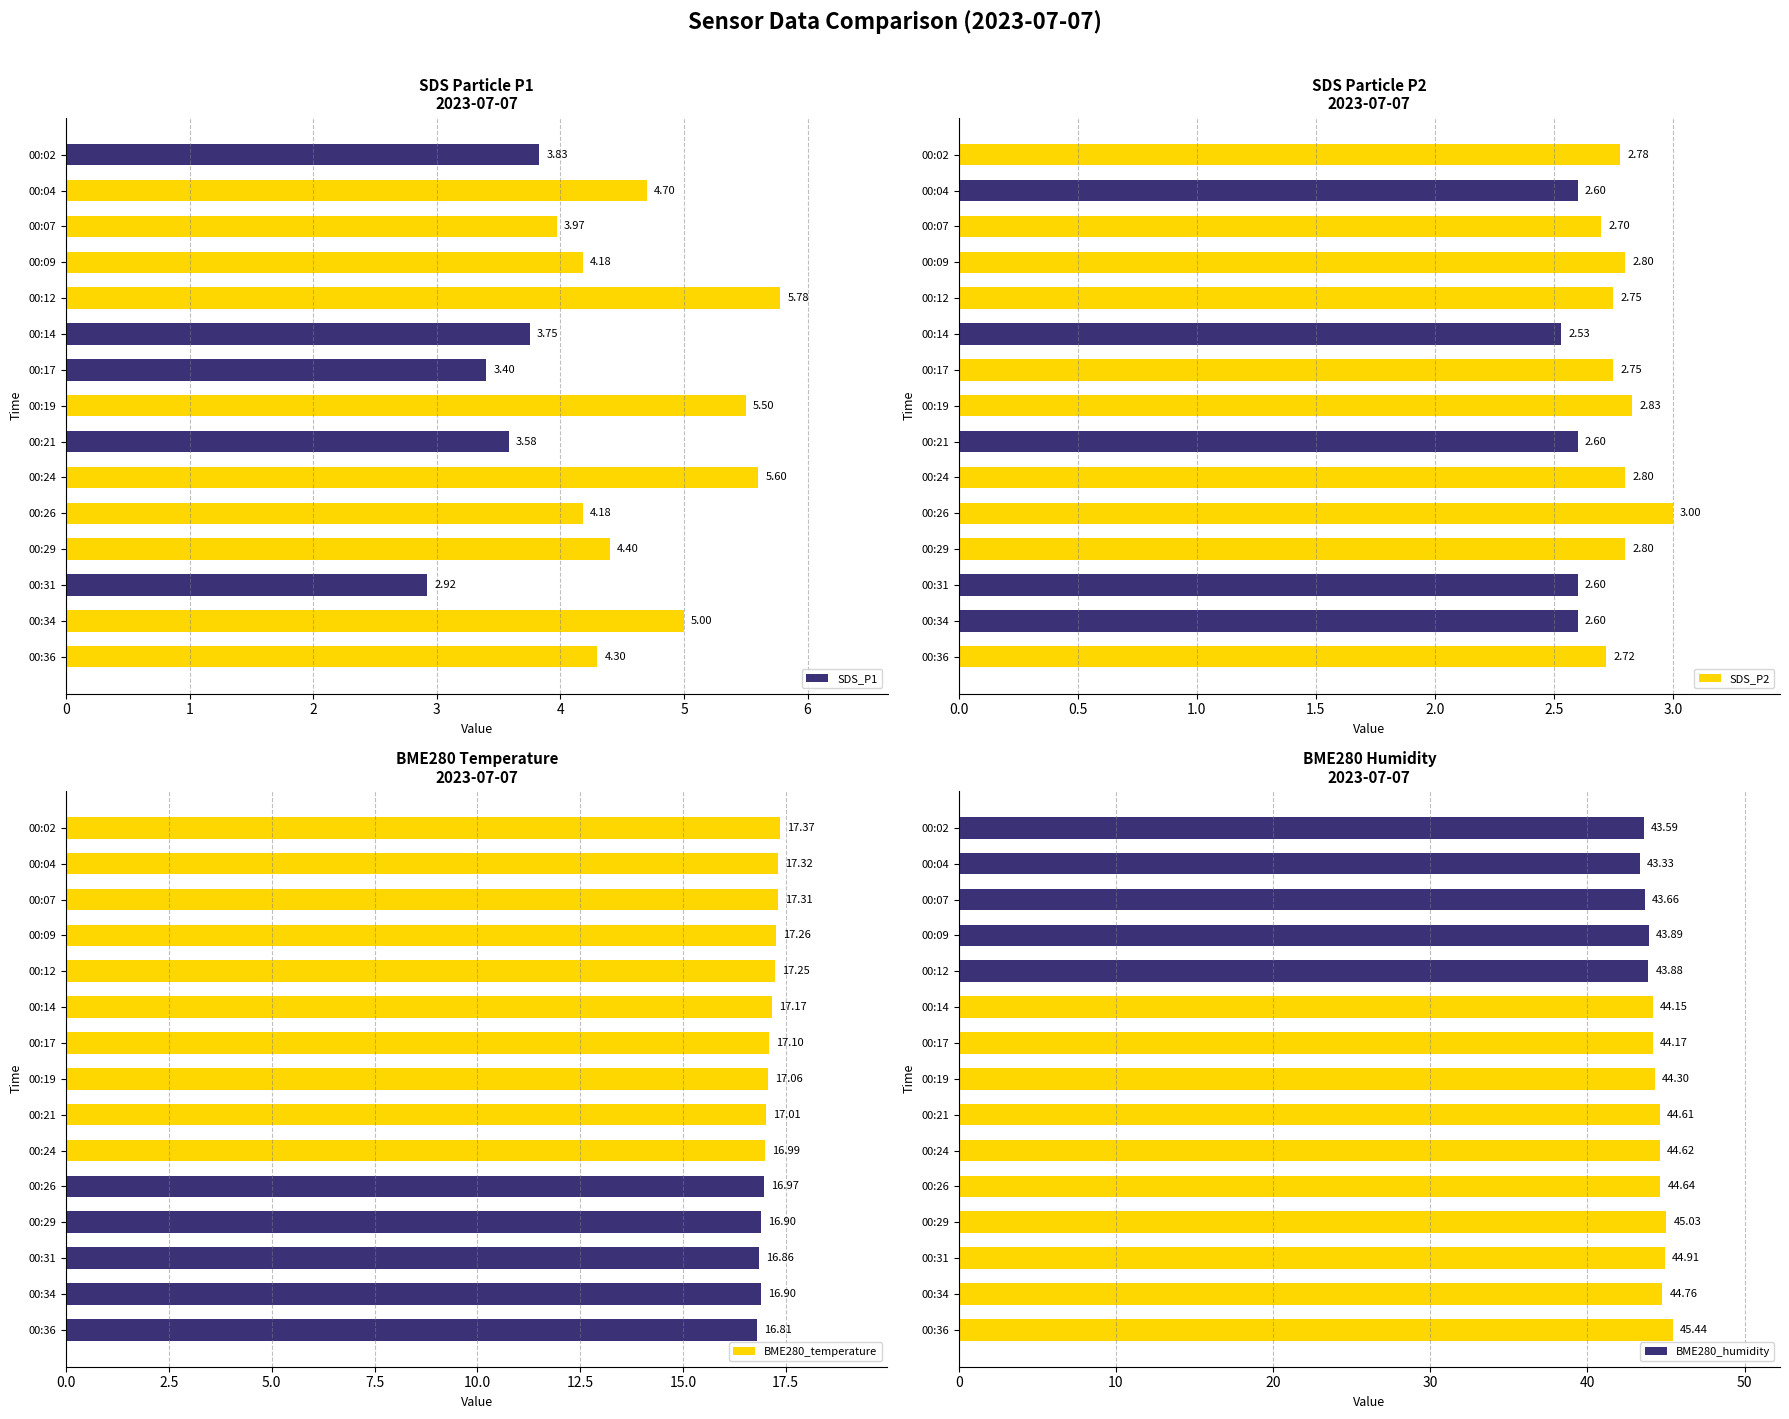

What is the sum of the SDS_P1 values at 00:02 and 00:14?

7.6